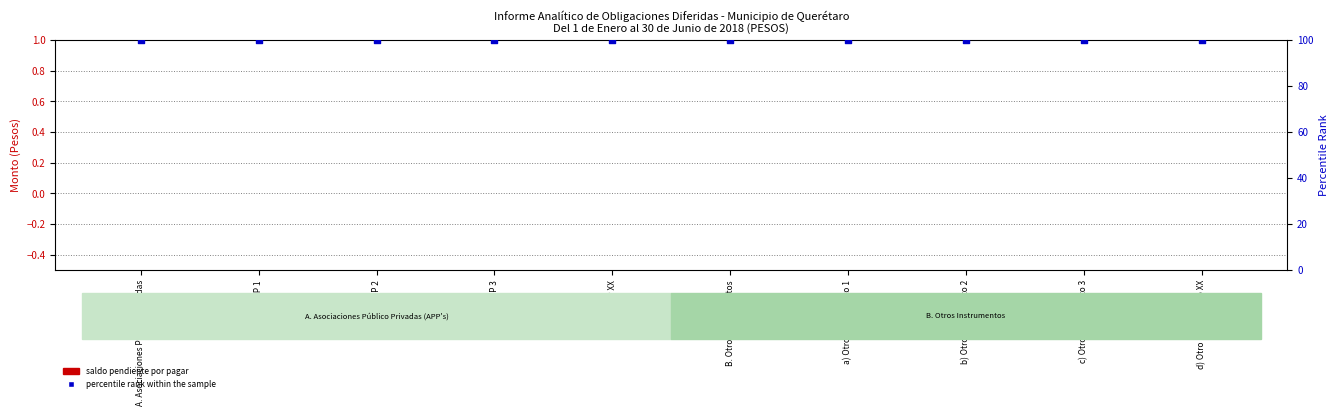

At which category is the sum across all series the highest?

A. Asociaciones Público Privadas